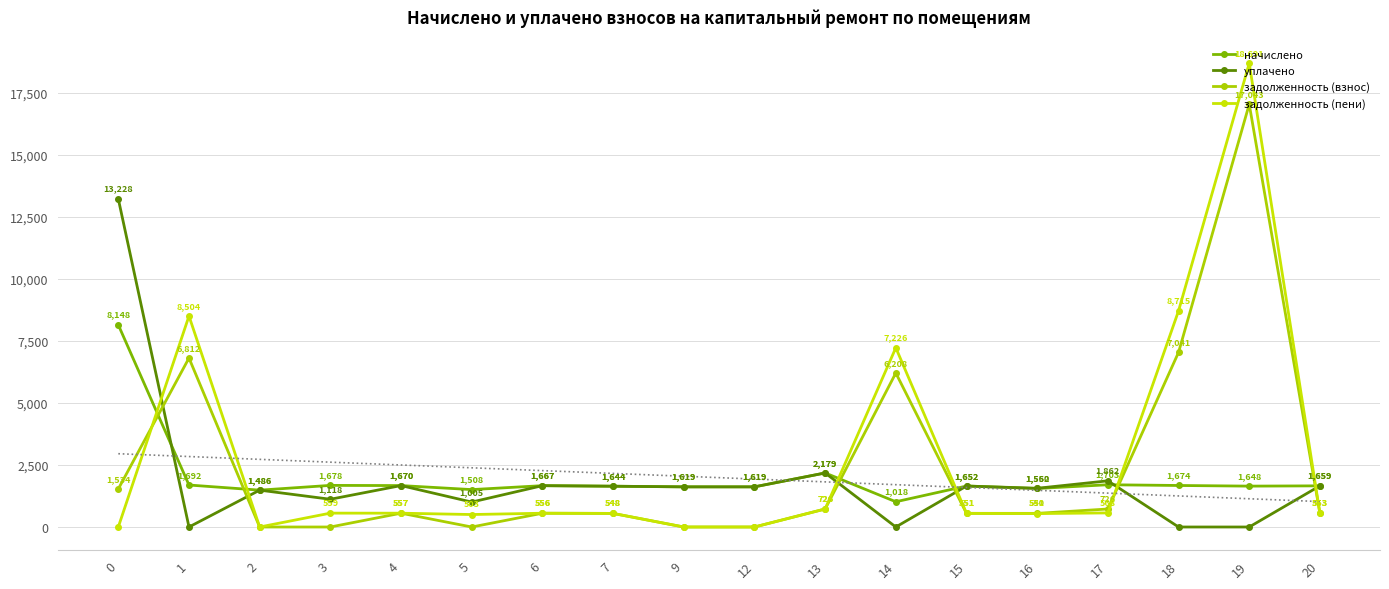

How many intersections are there between начислено and задолженность (пени)?

6